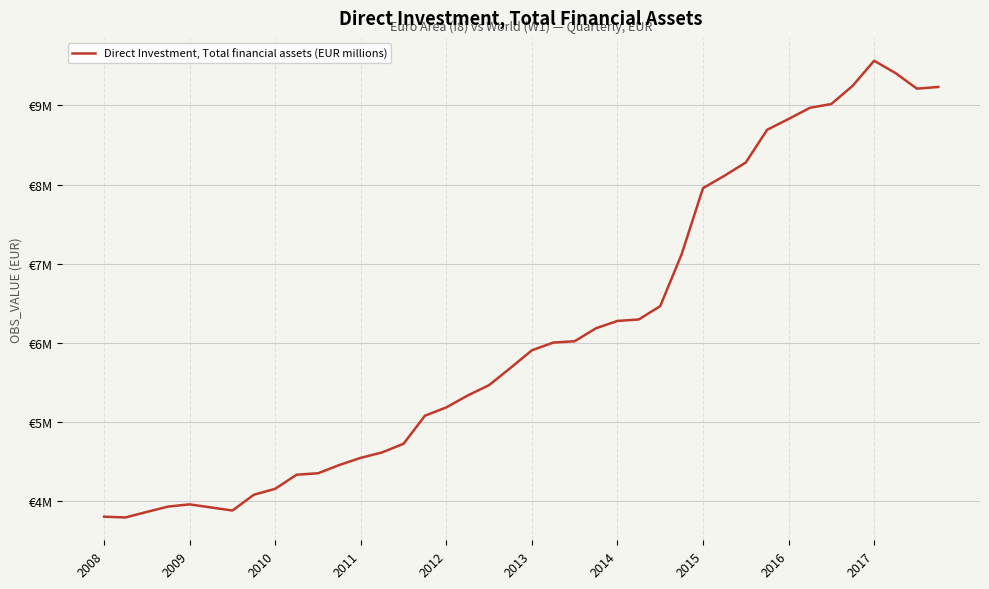

Does the chart have visible grid lines?

Yes